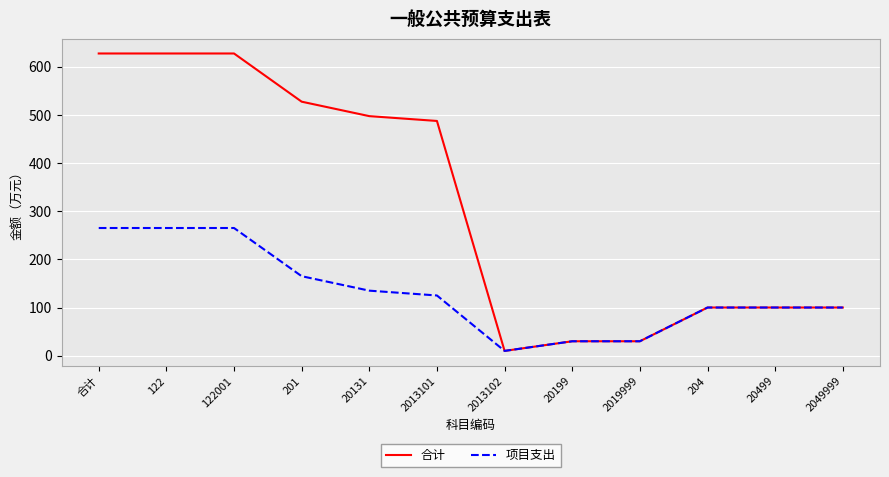

Which series has the largest total across all categories?

合计